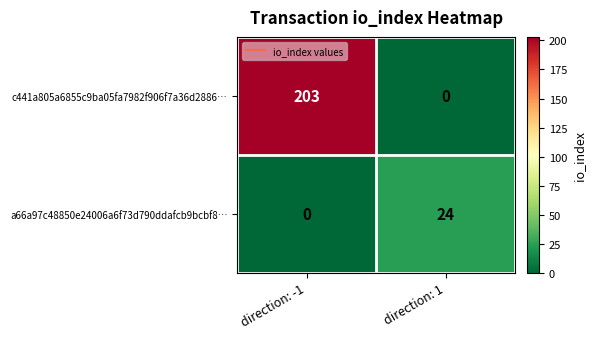

At how many categories does at least one series exceed 78?

1